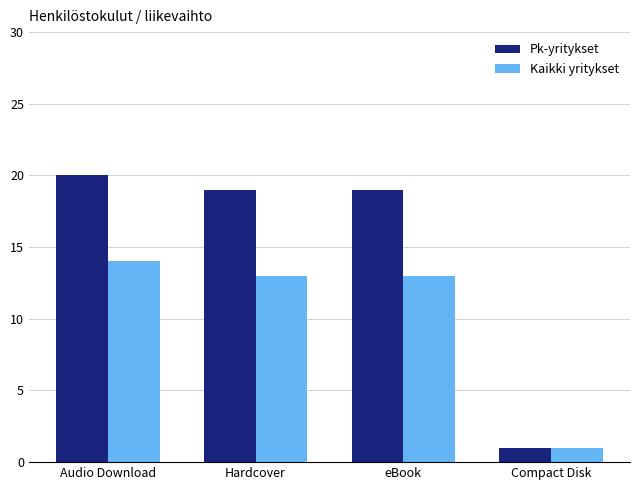

The Kaikki yritykset series shows 13 at Hardcover. True or false?

True